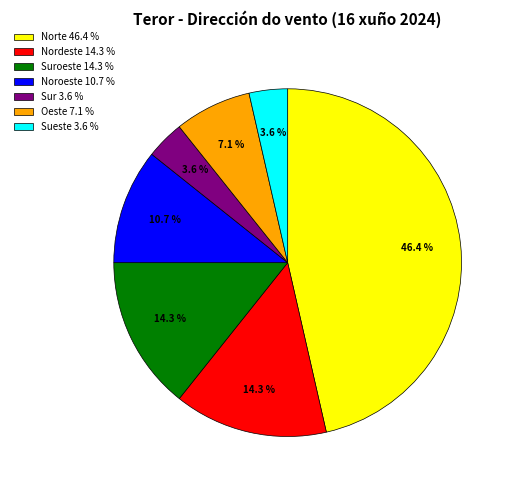

Which slice is the largest?

Norte 46.4 %